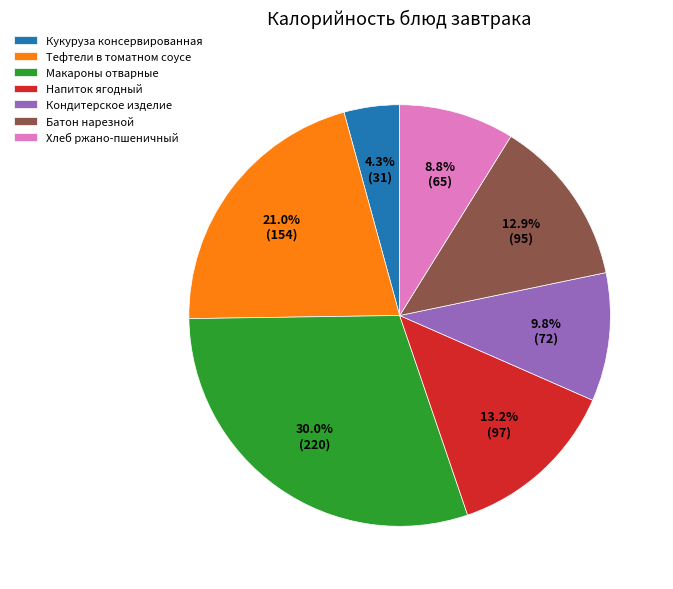

Does Напиток ягодный account for over 50% of the chart?

No